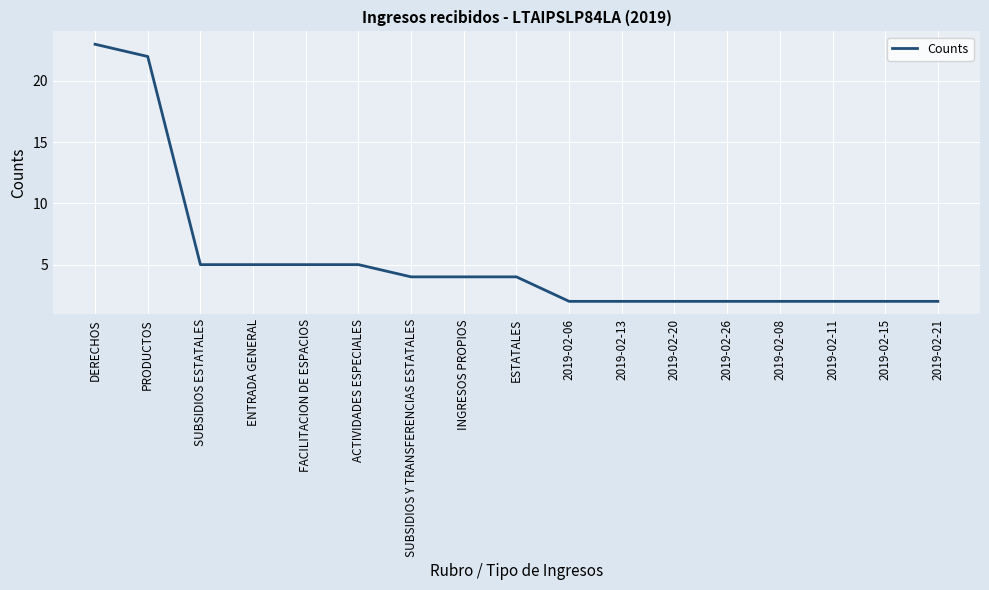

What position from the left is SUBSIDIOS ESTATALES?

3